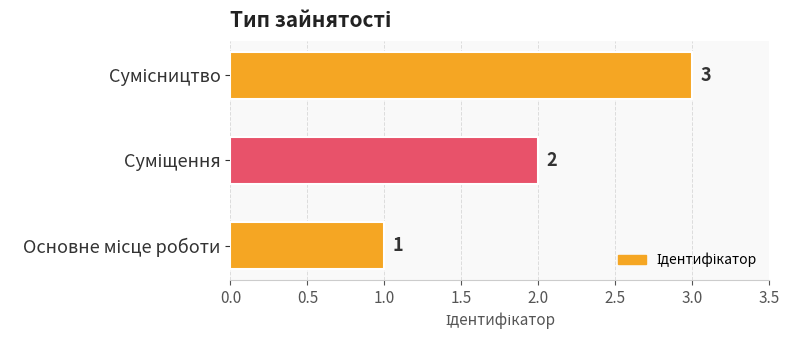

What is the maximum value shown in the chart?

3